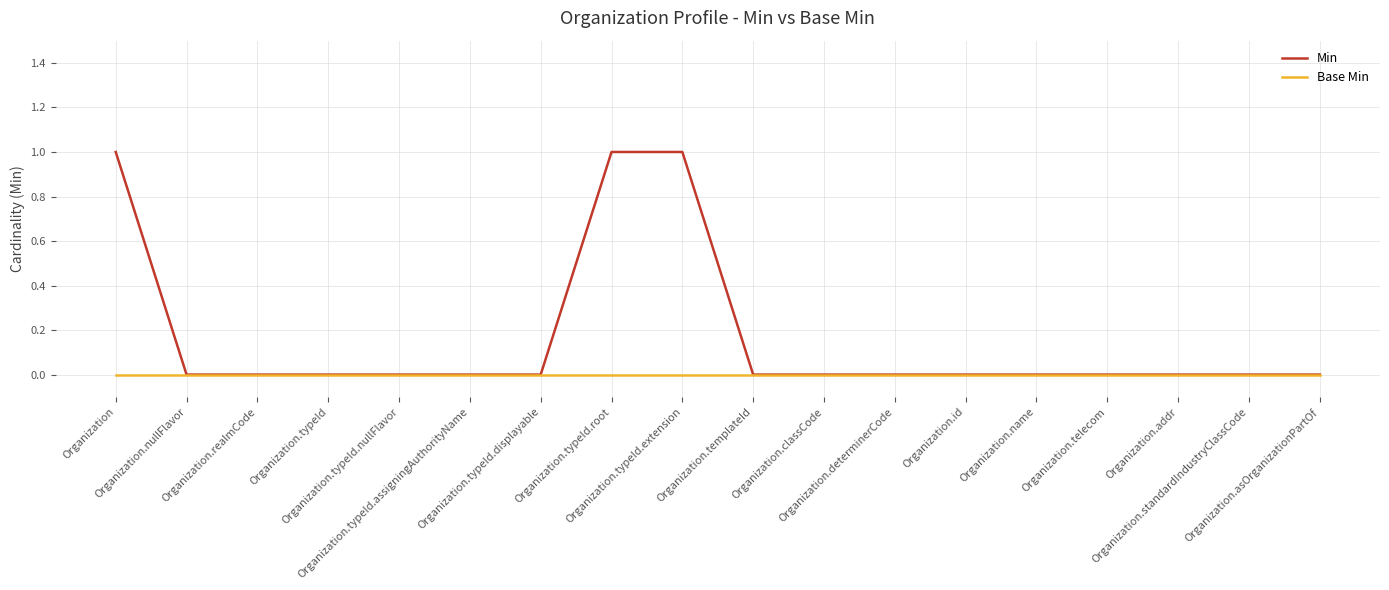

Which series has the largest total across all categories?

Min